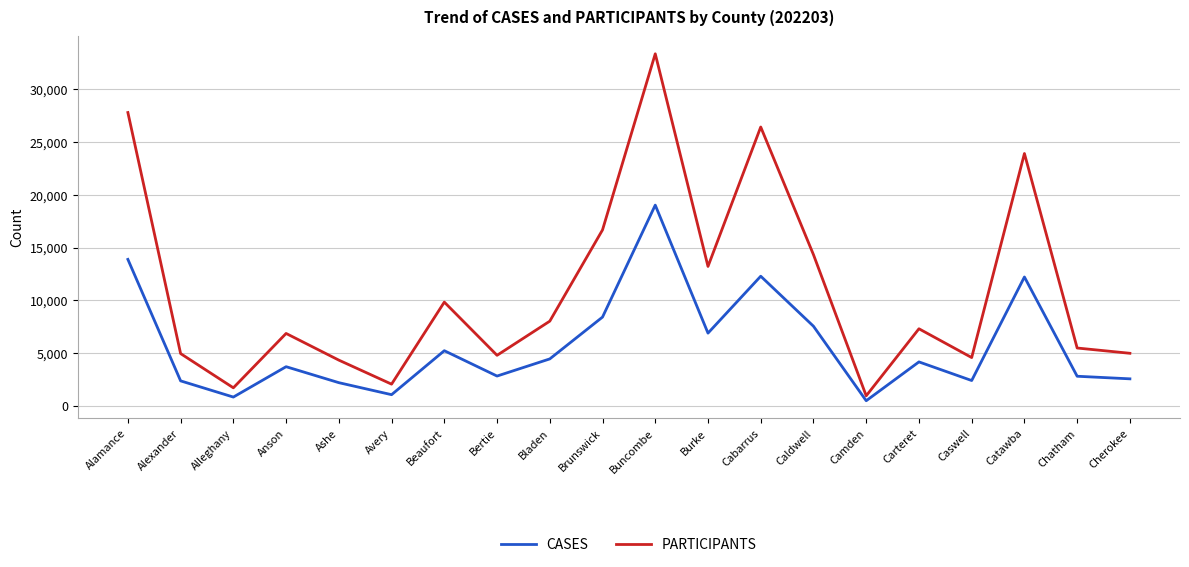

True or false: PARTICIPANTS and CASES intersect in this chart.

False